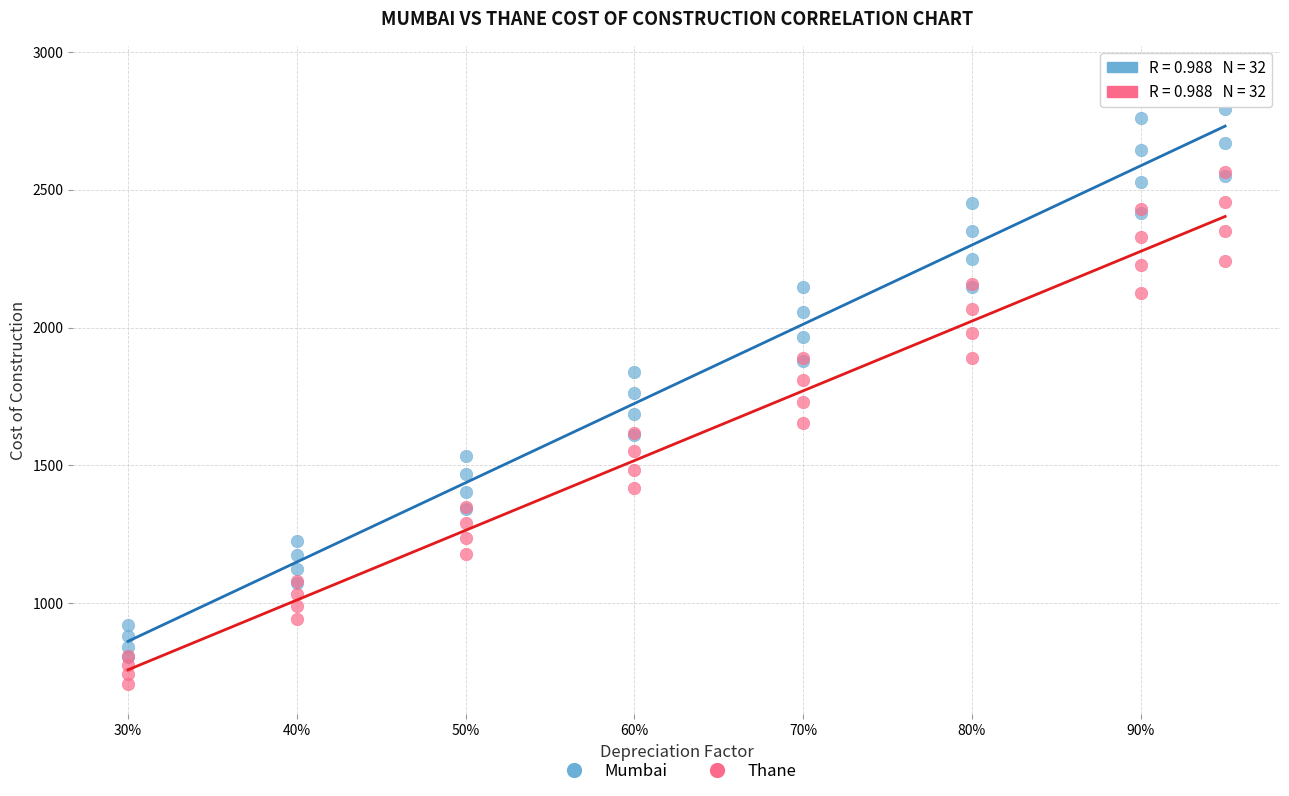

What are all the series names shown in the legend?

Mumbai, Thane